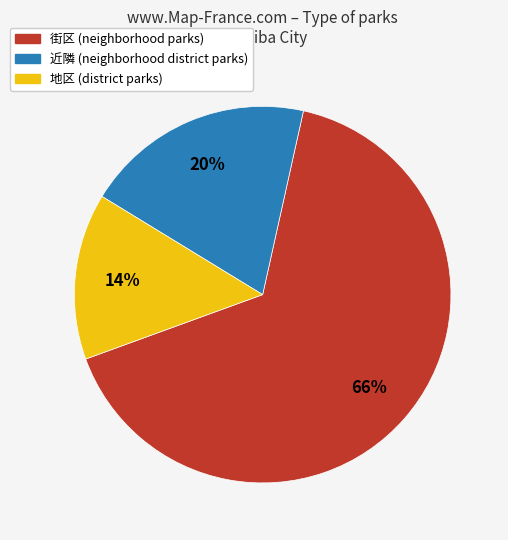

Is the sum of 地区 and 近隣 greater than half?

No